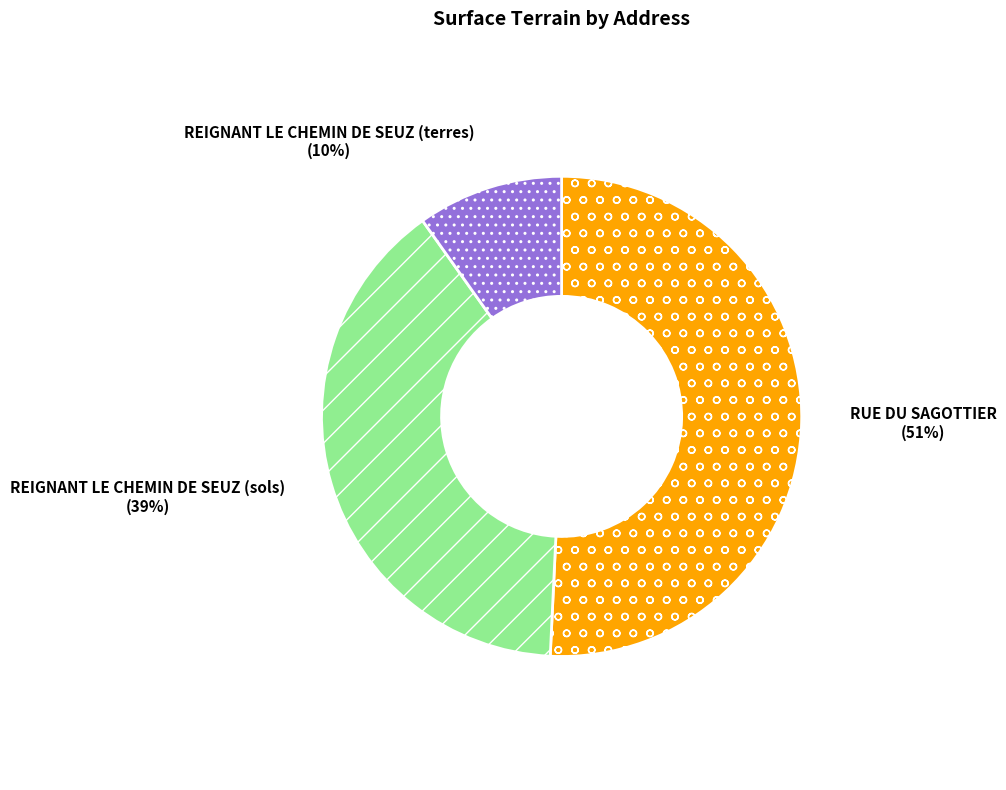

Between REIGNANT LE CHEMIN DE SEUZ (terres) and REIGNANT LE CHEMIN DE SEUZ (sols), which is larger?

REIGNANT LE CHEMIN DE SEUZ (sols)